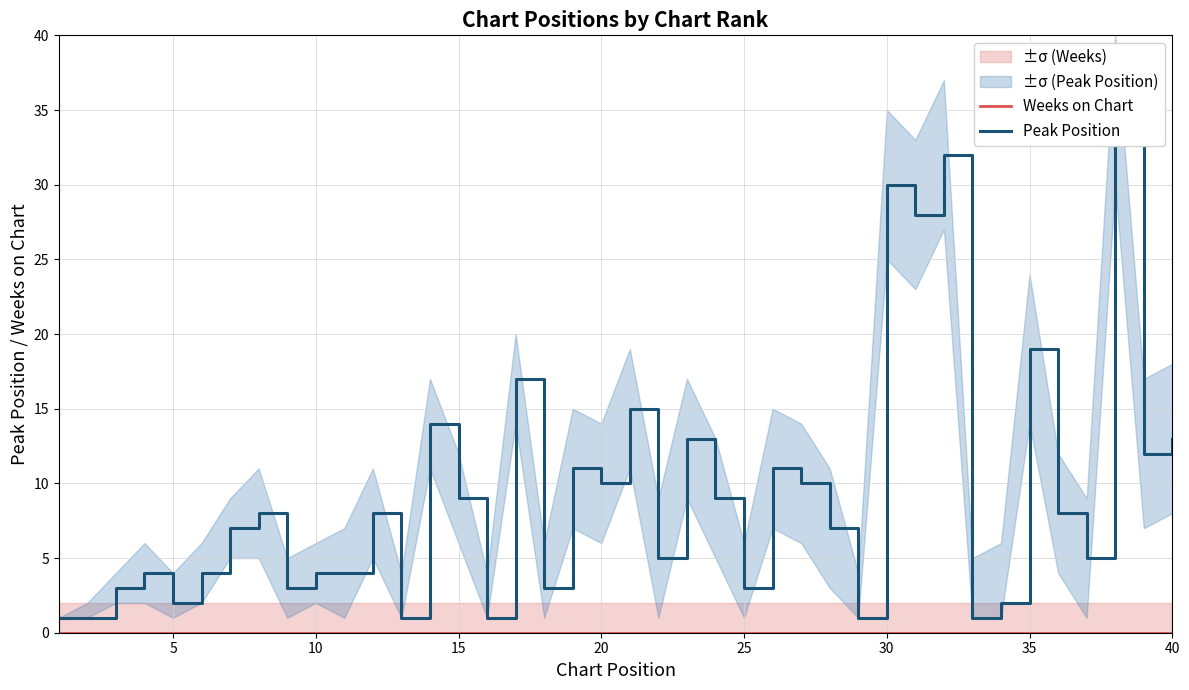

What is the sum of all Peak Position values?

374